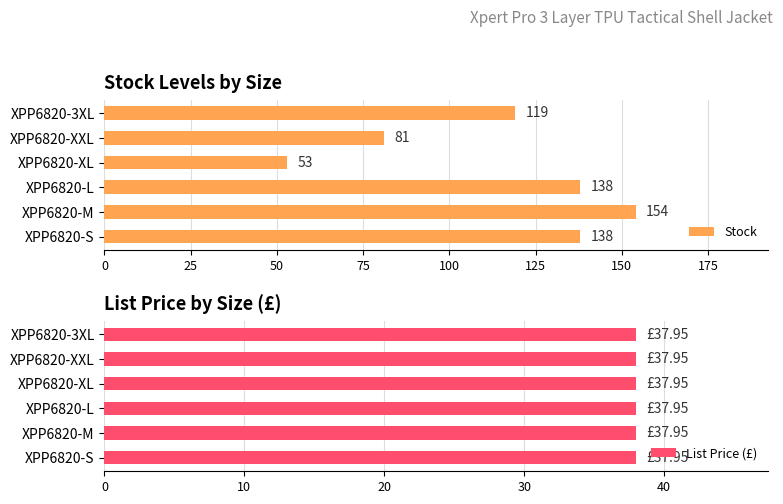

At which label does Stock reach its minimum?

XPP6820-XL